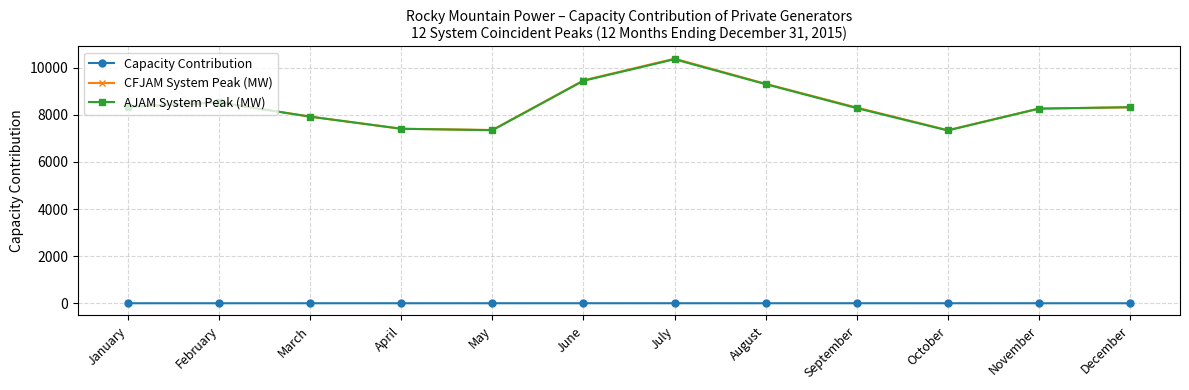

What is the difference between the CFJAM System Peak (MW) values at August and December?

996.2